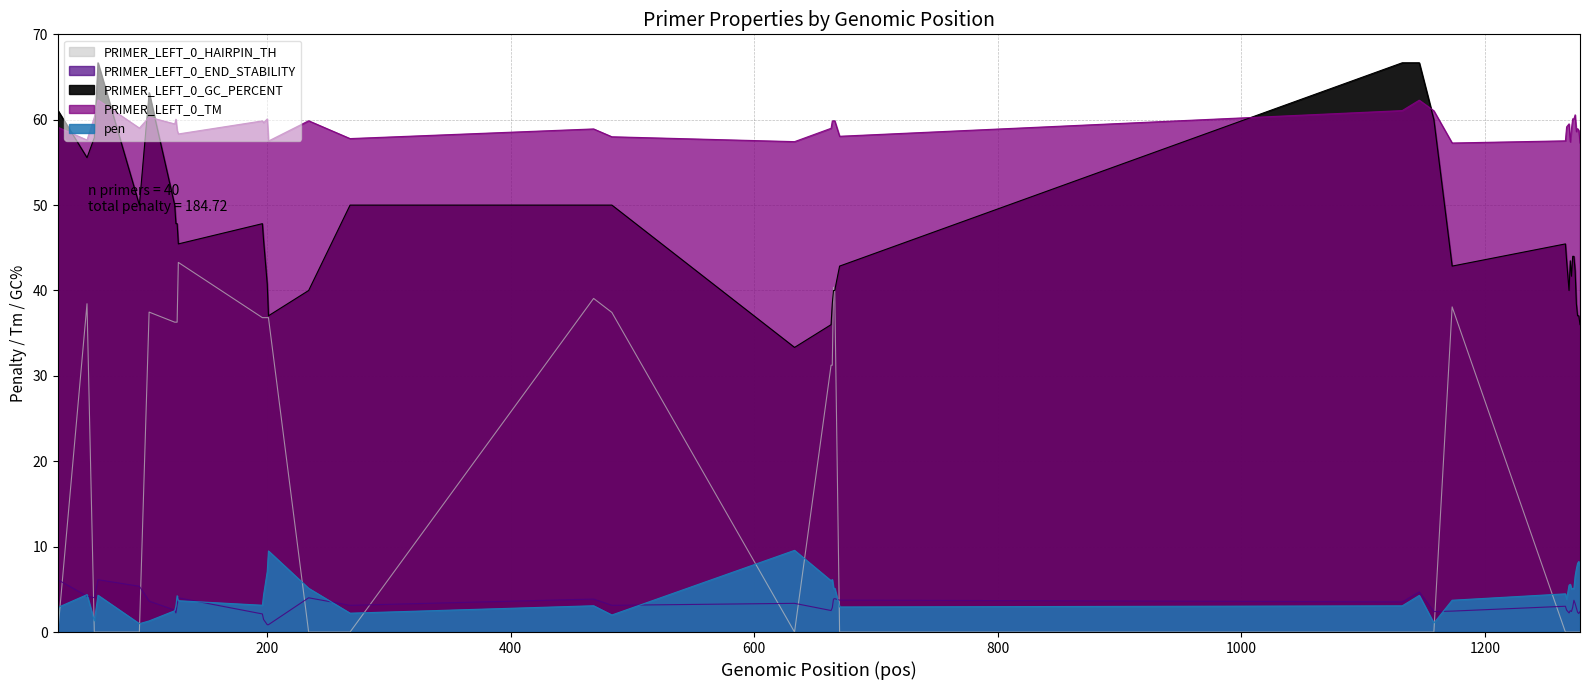

True or false: PRIMER_LEFT_0_END_STABILITY and PRIMER_LEFT_0_TM intersect in this chart.

False